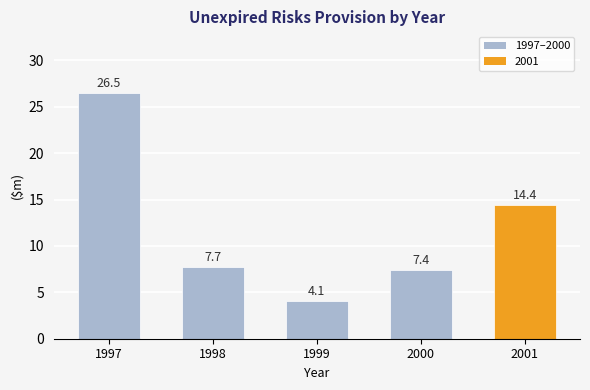

Does the chart contain any negative values?

No